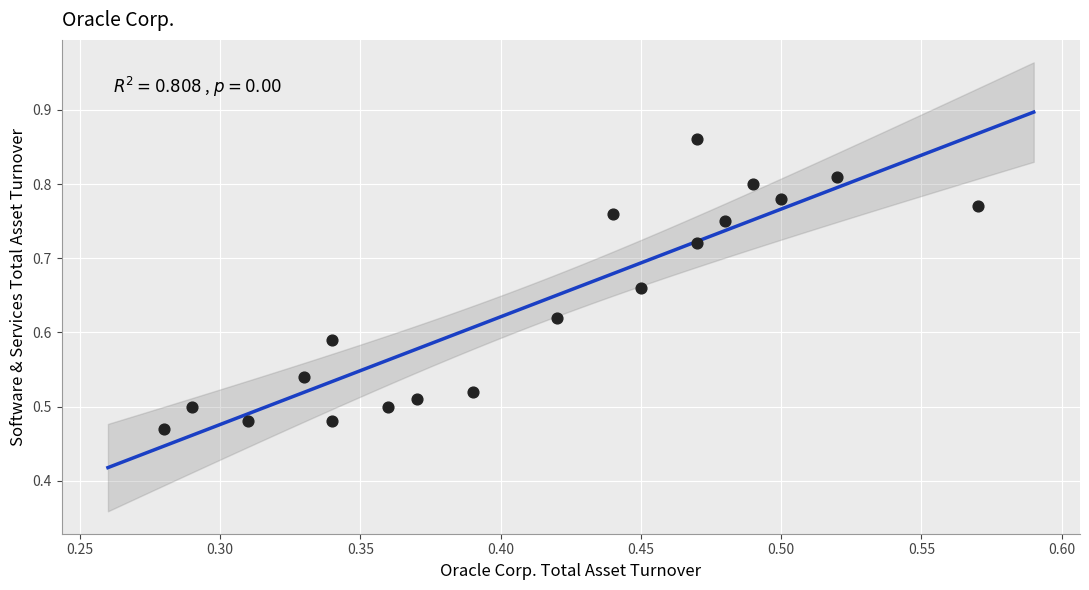

What is the range of Y values (max minus min)?

0.4